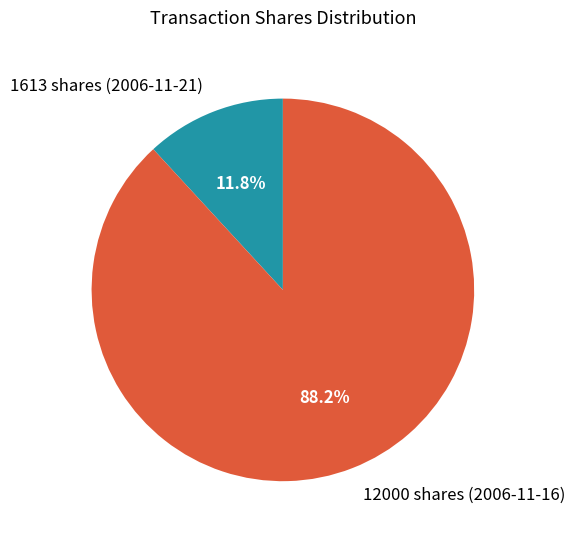

Which category has the smallest portion of the pie?

1613 shares (2006-11-21)